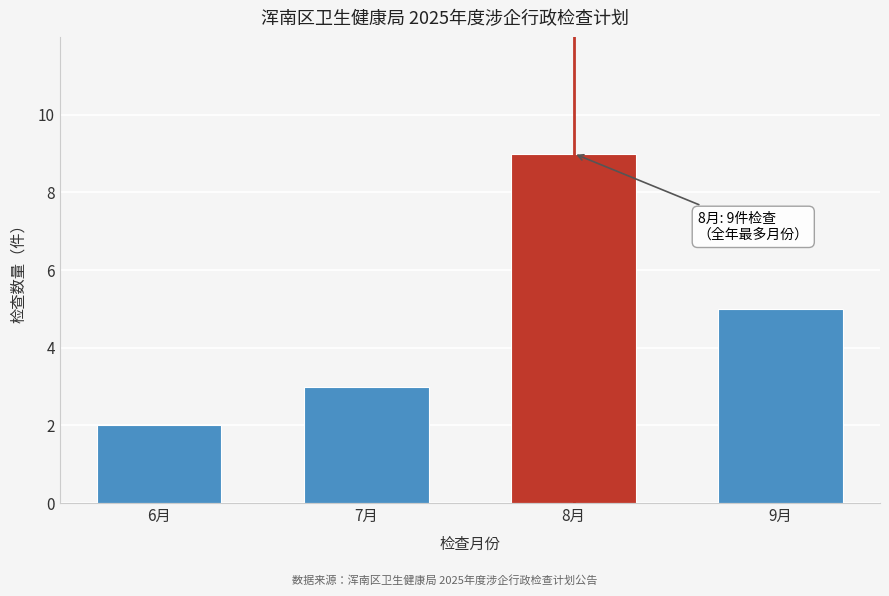

Reading left to right, list all the values displayed in this chart.

2	3	9	5